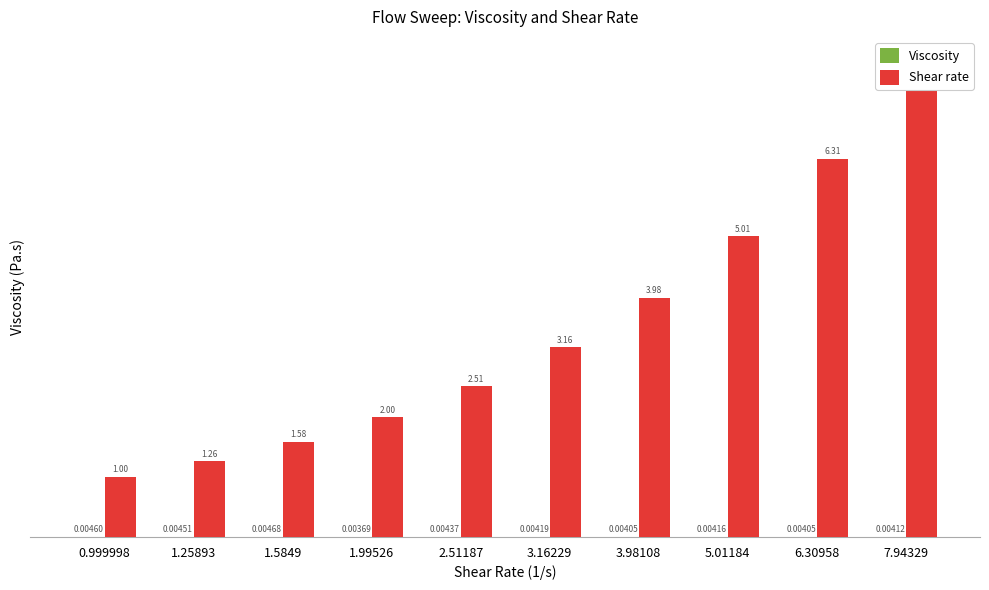

Reading left to right, list all the values displayed in this chart.

Viscosity: 0.999998=0.0	1.25893=0.0	1.5849=0.0	1.99526=0.0	2.51187=0.0	3.16229=0.0	3.98108=0.0	5.01184=0.0	6.30958=0.0	7.94329=0.0
Shear rate: 0.999998=1.0	1.25893=1.3	1.5849=1.6	1.99526=2.0	2.51187=2.5	3.16229=3.2	3.98108=4.0	5.01184=5.0	6.30958=6.3	7.94329=7.9